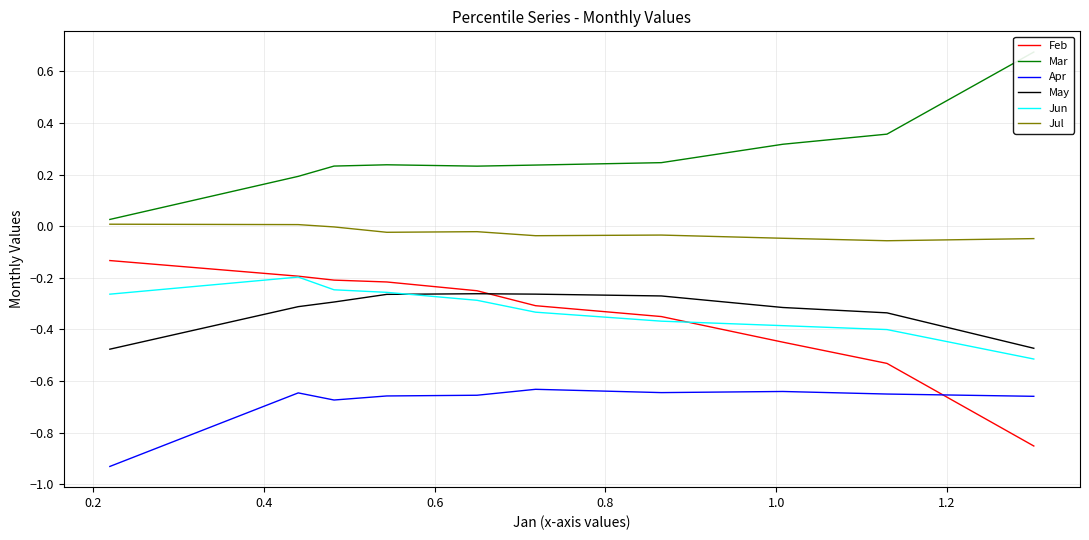

How many distinct data groups are displayed?

6